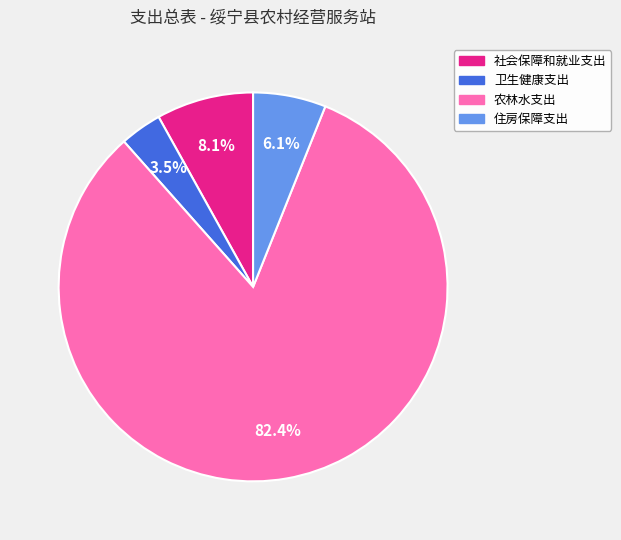

Which slice is the smallest?

卫生健康支出